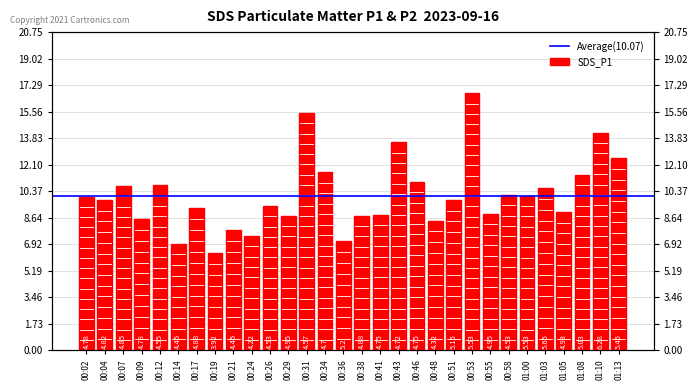

Reading left to right, what are all the values shown in this chart?

00:02=10.0	00:04=9.8	00:07=10.7	00:09=8.6	00:12=10.8	00:14=7.0	00:17=9.2	00:19=6.3	00:21=7.8	00:24=7.5	00:26=9.4	00:29=8.8	00:31=15.5	00:34=11.6	00:36=7.1	00:38=8.8	00:41=8.8	00:43=13.6	00:46=11.0	00:48=8.4	00:51=9.8	00:53=16.8	00:55=8.9	00:58=10.1	01:00=10.1	01:03=10.6	01:05=9.0	01:08=11.4	01:10=14.2	01:13=12.5